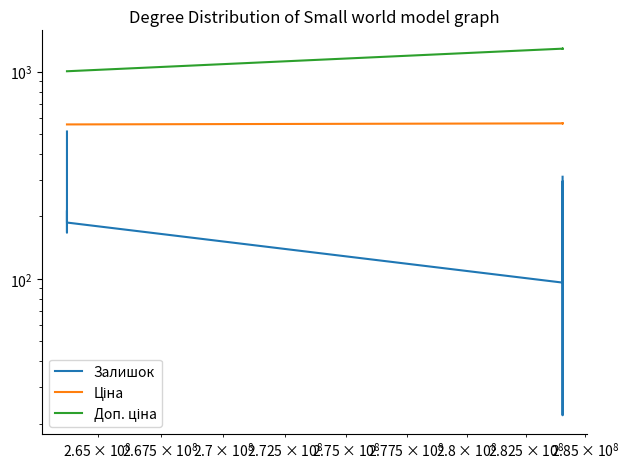

Is it true that Залишок equals 281.0 at 11?

False